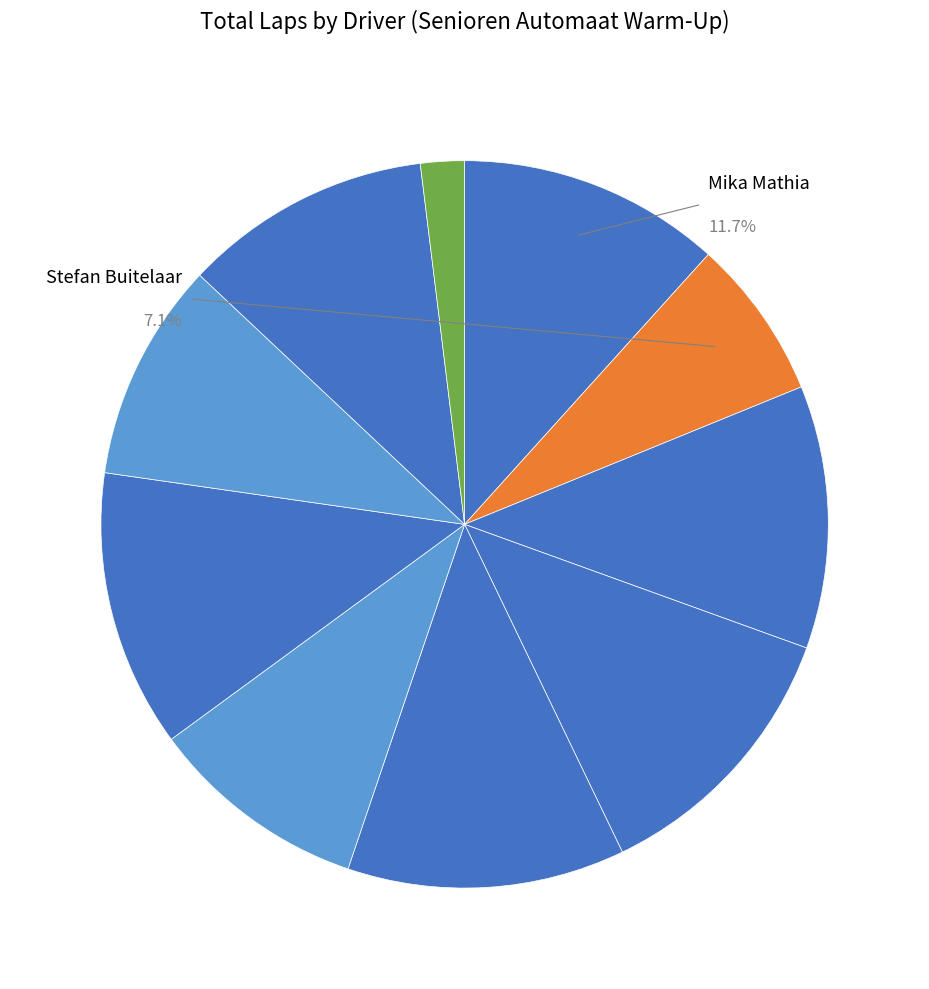

To the nearest percent, what percentage of the pie is Sebastiaan van Veldhoven?

12%